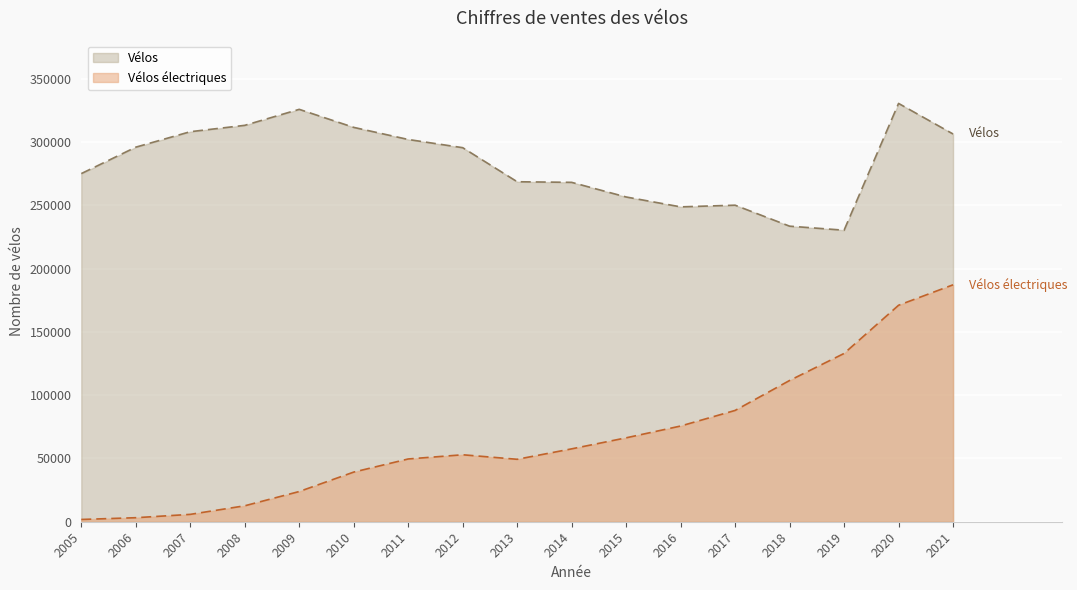

Which label corresponds to the largest value in the chart?

2020